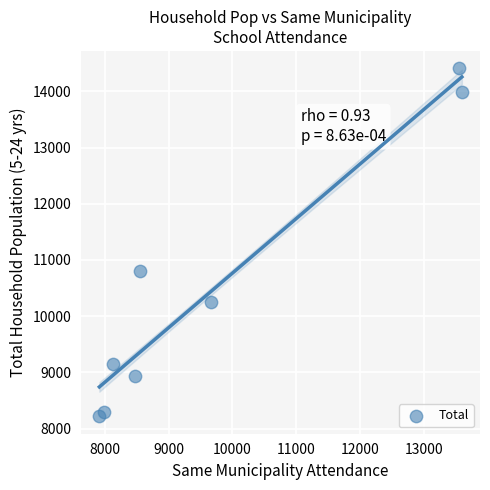

What Y value in the scatter plot is closest to 11313?

10809